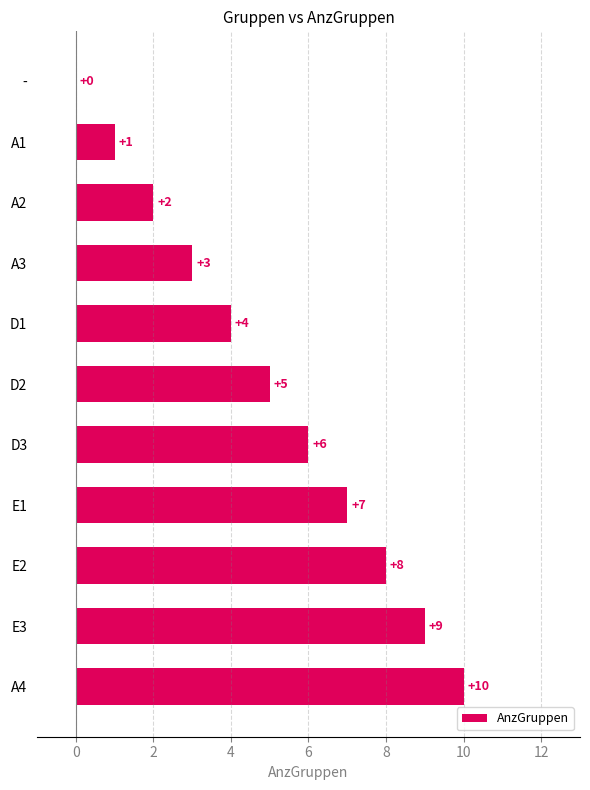

What is the change in value from A2 to D1?

+2